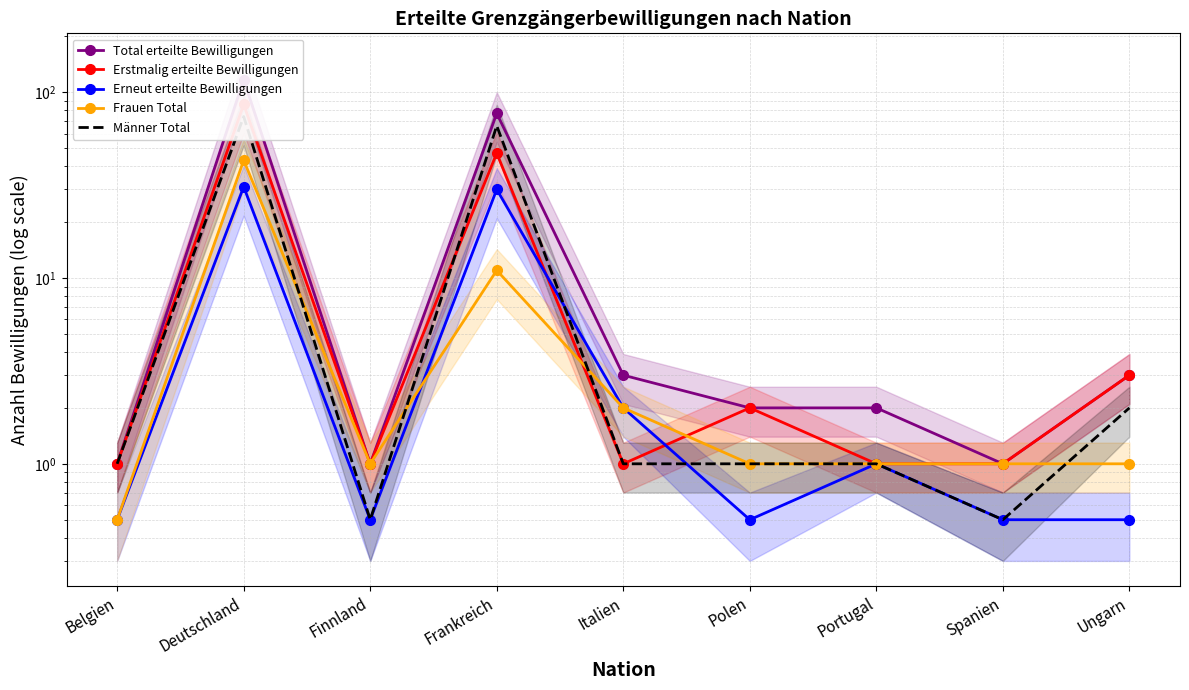

How many categories are shown in the chart?

9